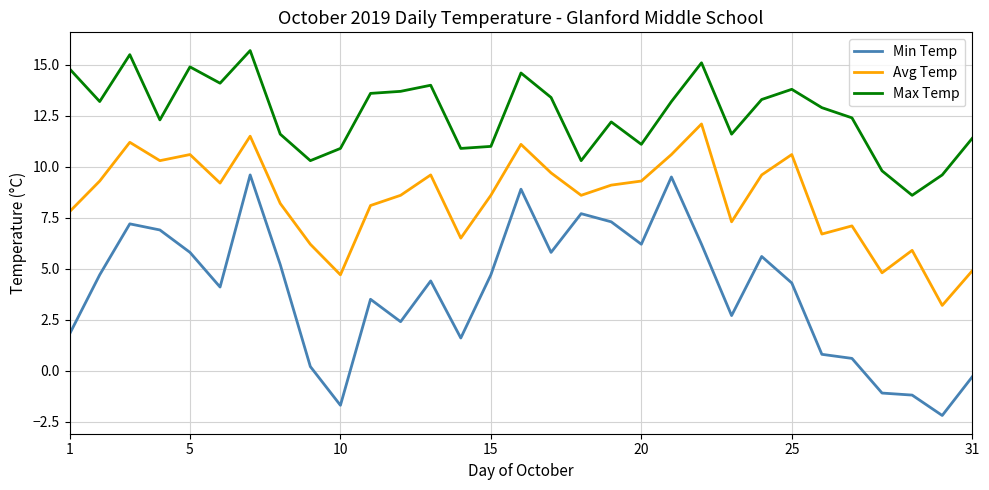

What is the highest value of the Min Temp series?

9.6